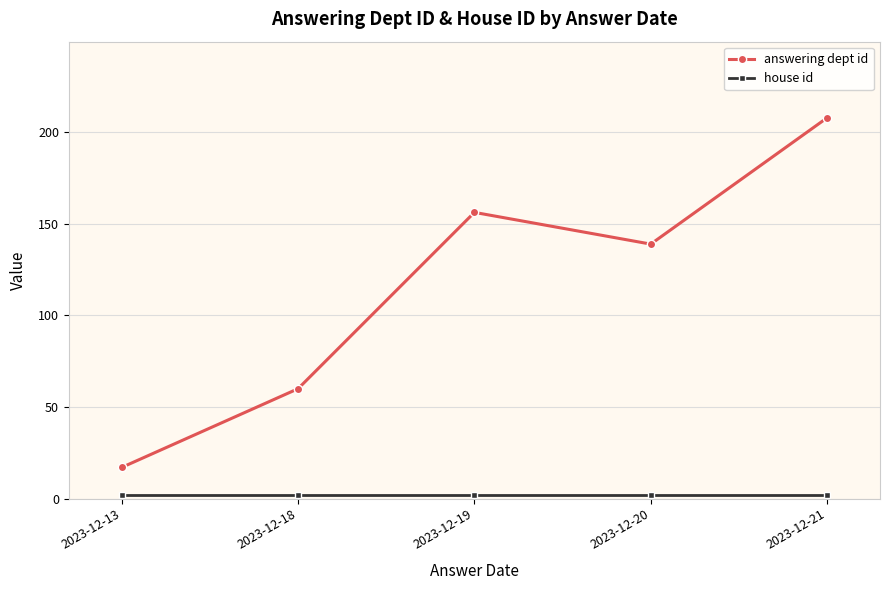

At how many categories does at least one series exceed 79?

3